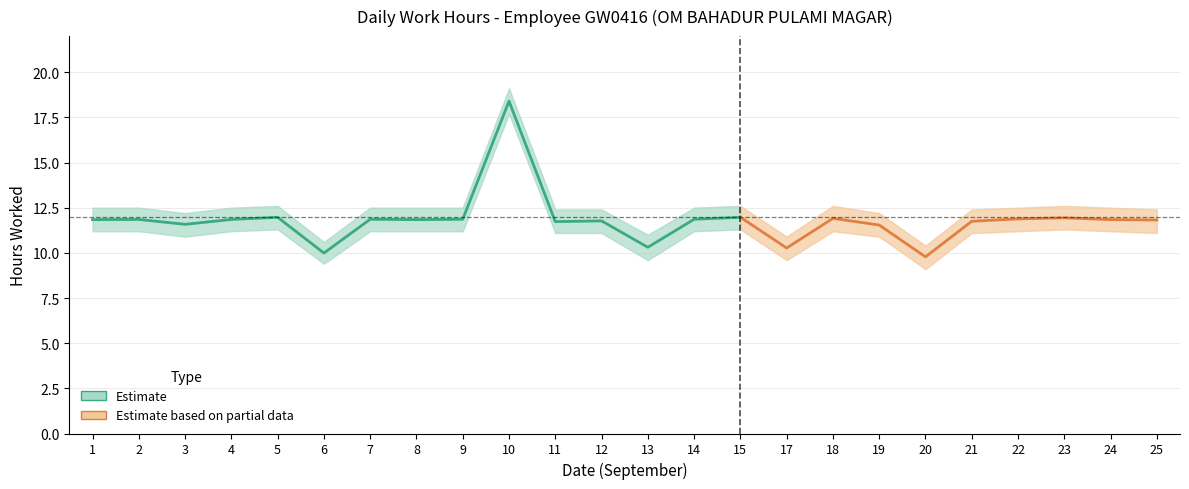

What is the maximum value for Estimate?

18.4